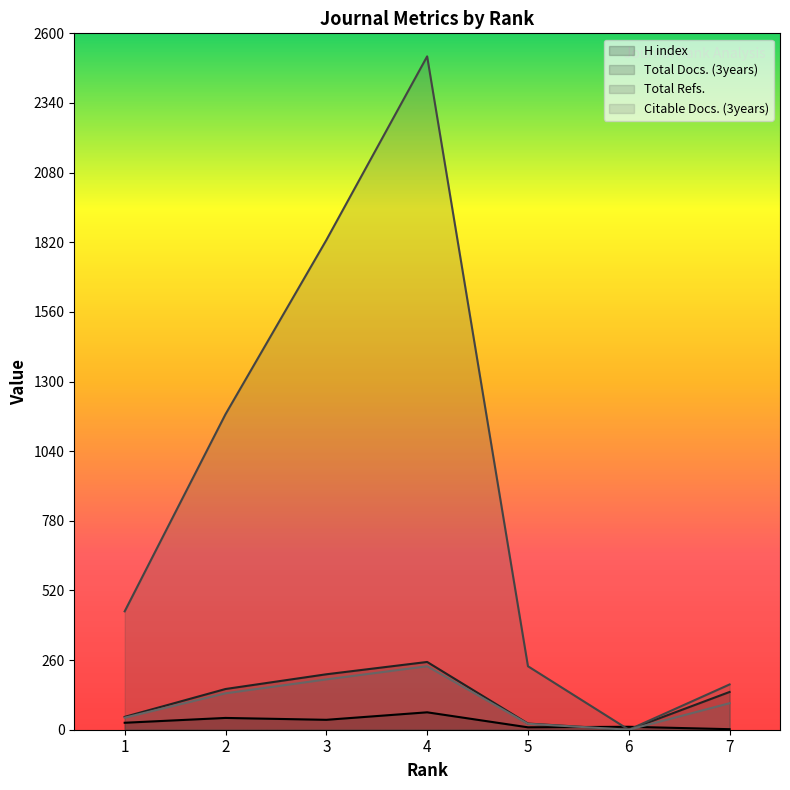

Reading right to left, what are all the values shown in this chart?

H index: 2	11	9	65	37	44	26
Total Docs. (3years): 141	0	23	253	207	152	48
Total Refs.: 169	0	237	2514	1828	1178	442
Citable Docs. (3years): 99	0	22	237	188	136	45